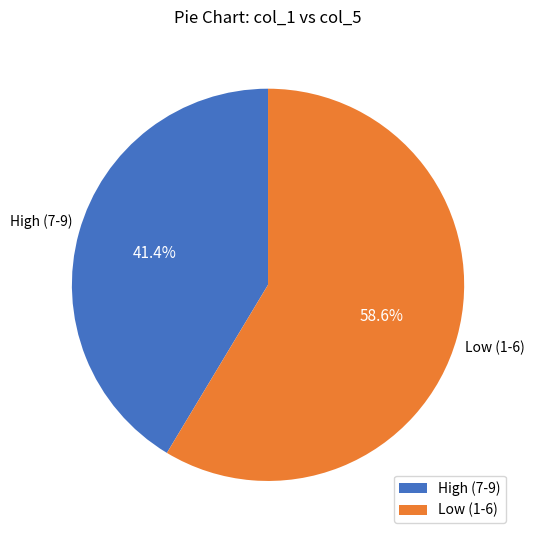

Does Low (1-6) account for over 50% of the chart?

Yes